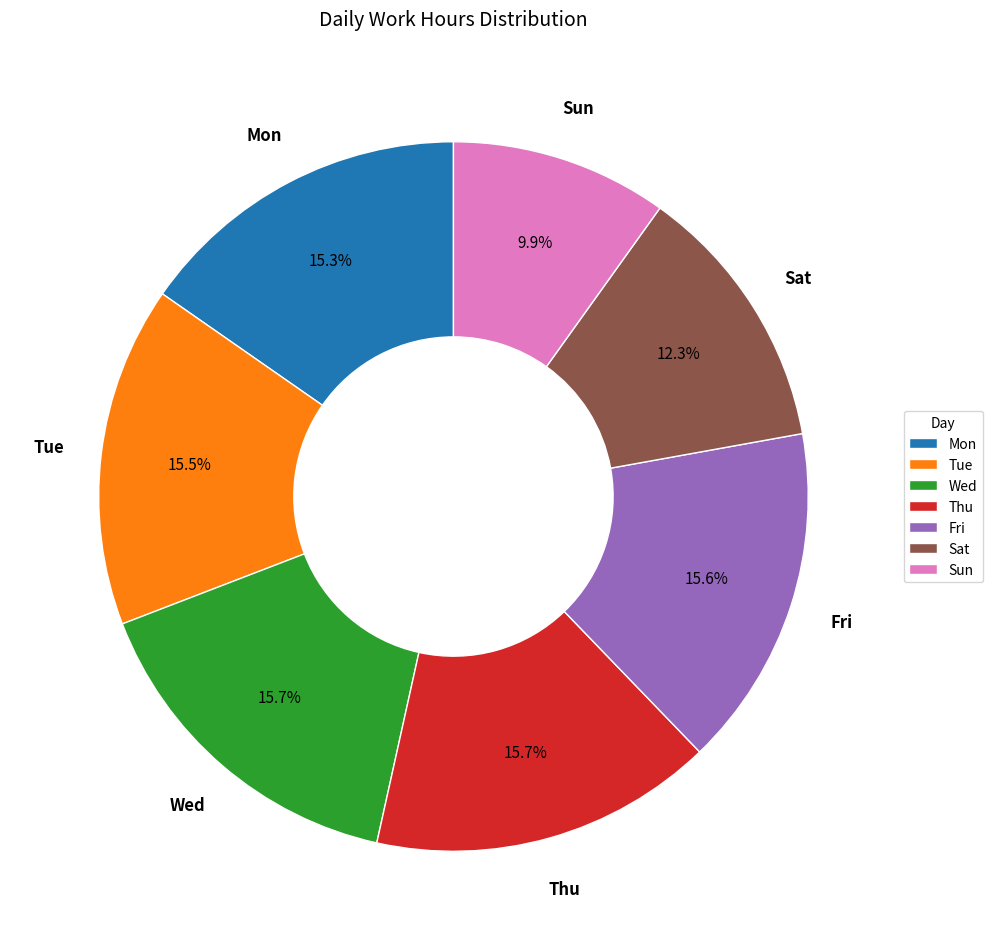

True or false: Thu accounts for 8% of the total.

False